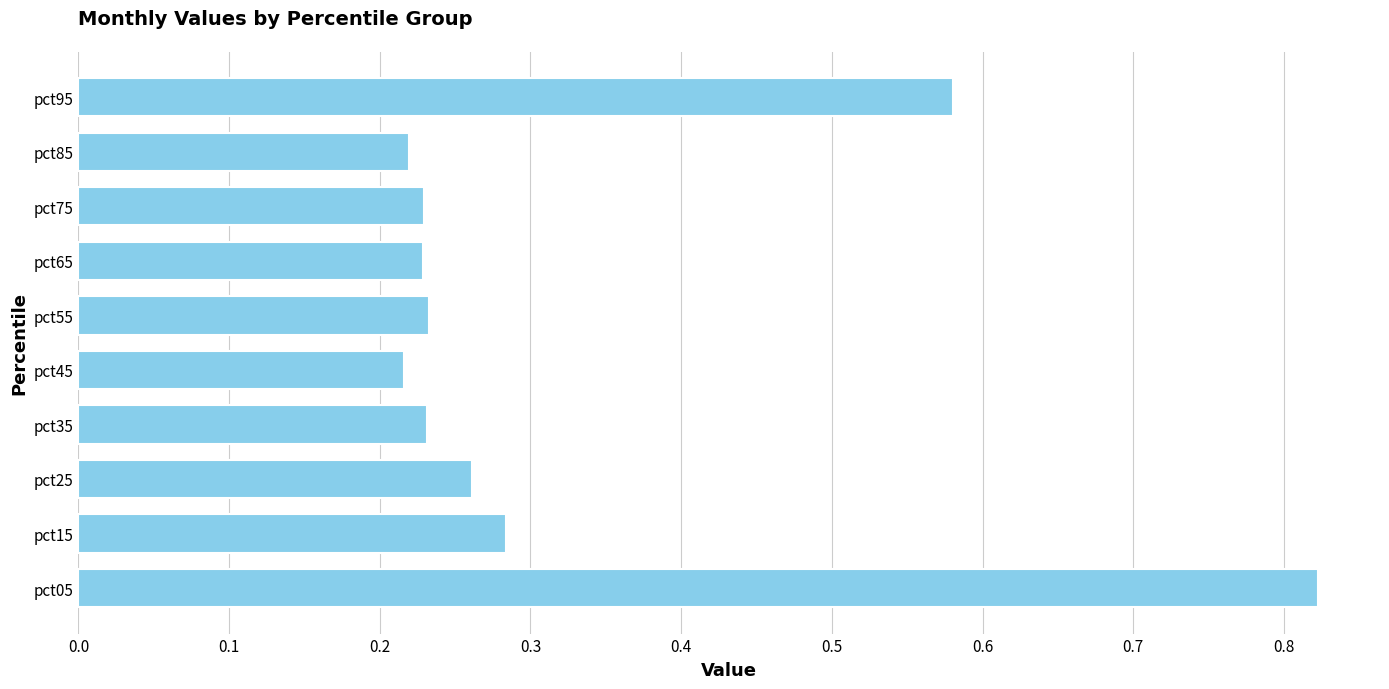

How many values are between 0 and 1?

10